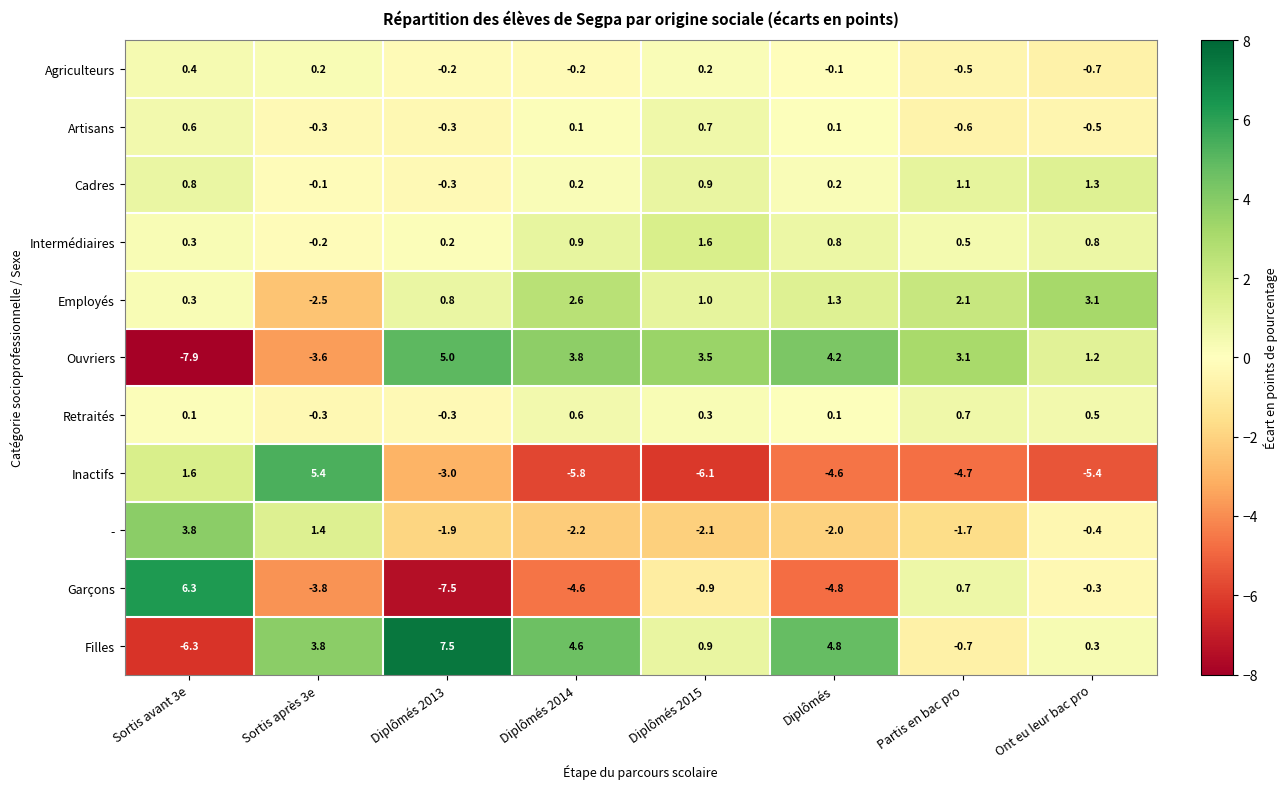

Count the number of categories in the chart.

8